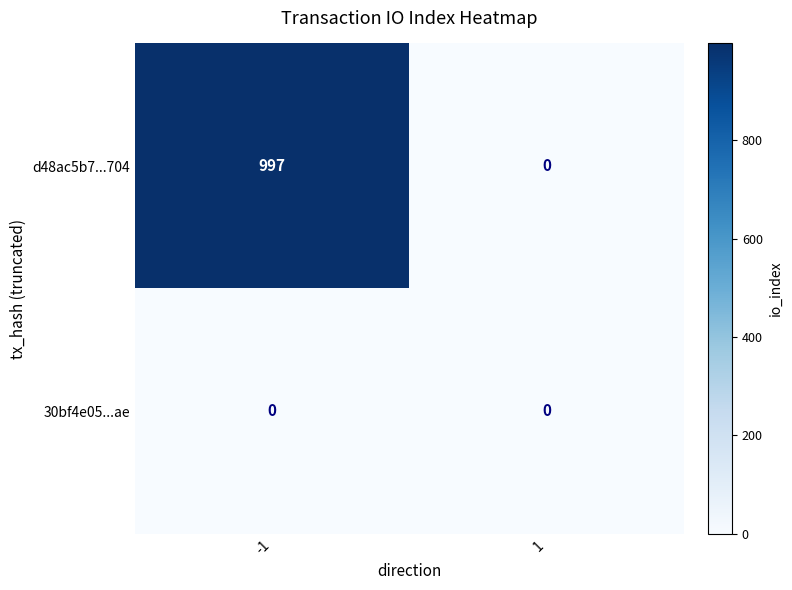

Reading right to left, extract all data points from this chart.

d48ac5b7...704: 0	997
30bf4e05...ae: 0	0